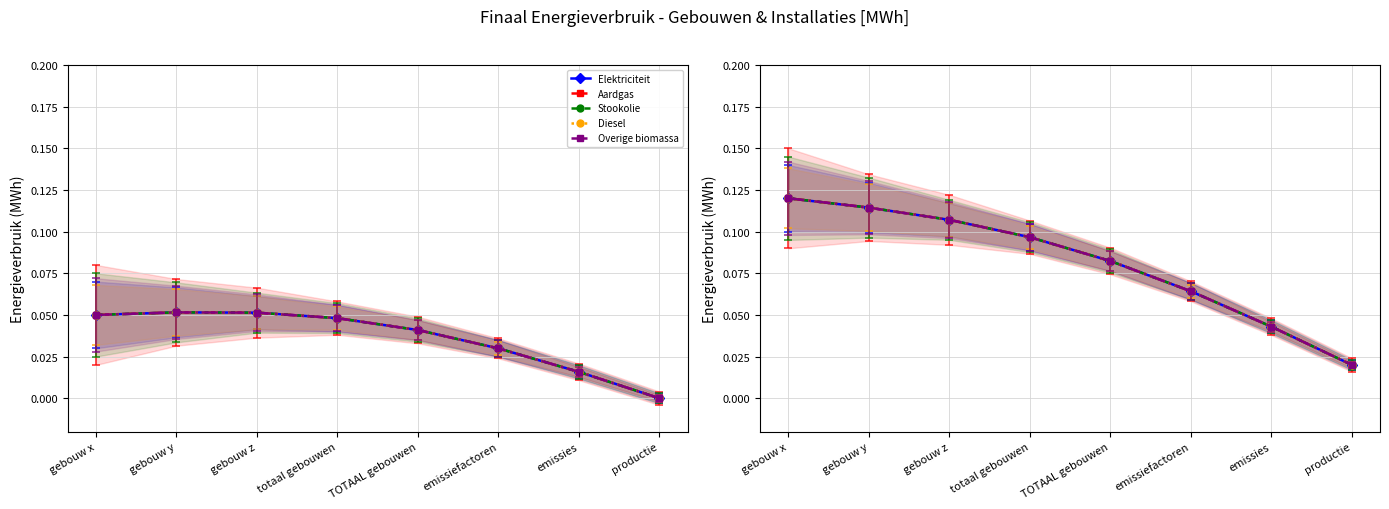

Which series has the largest range (max minus min)?

Elektriciteit